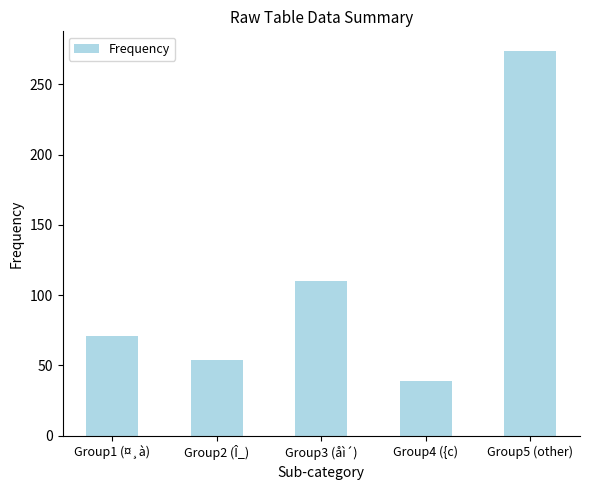

What is the label of the 2nd bar from the right?

Group4 ({c)